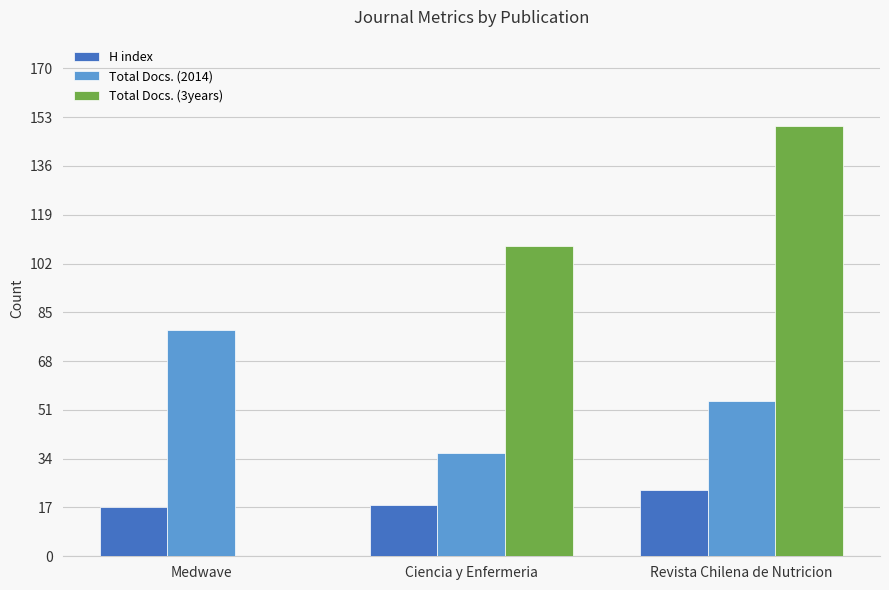

Are the bars horizontal?

No